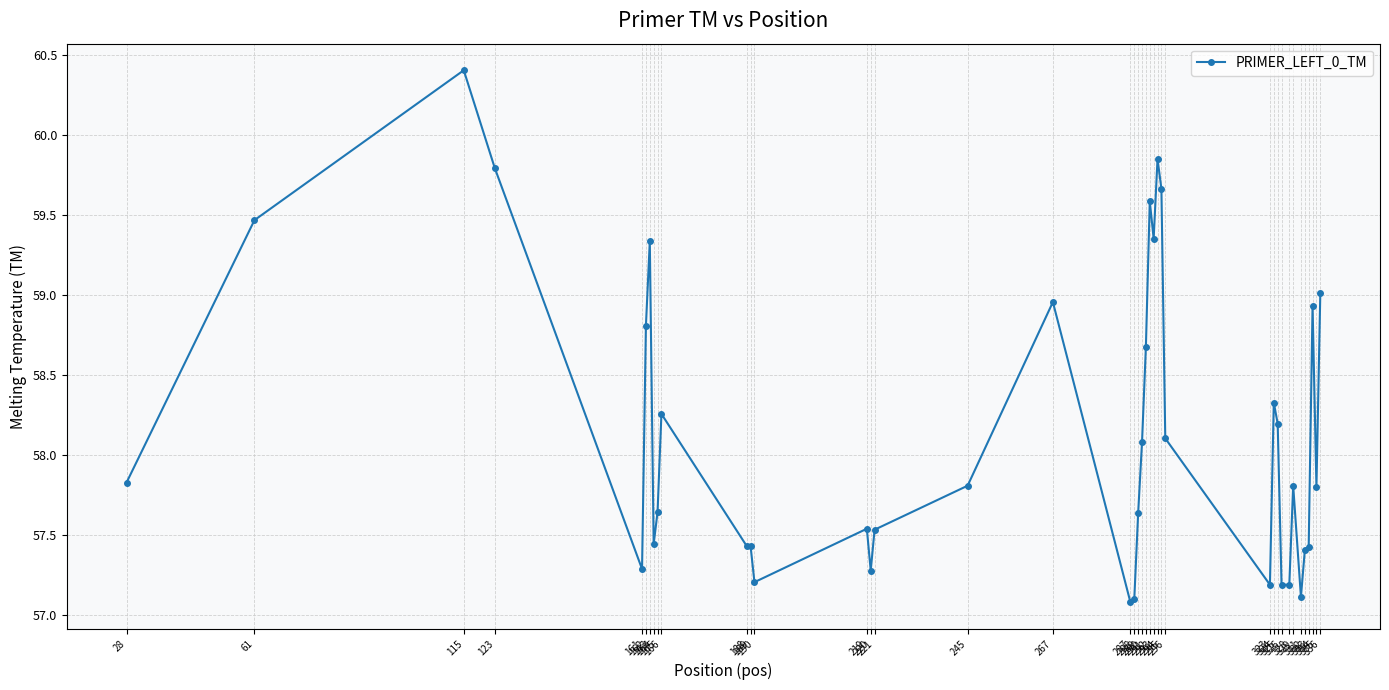

Is it true that the value at 329 is 15.7?

False